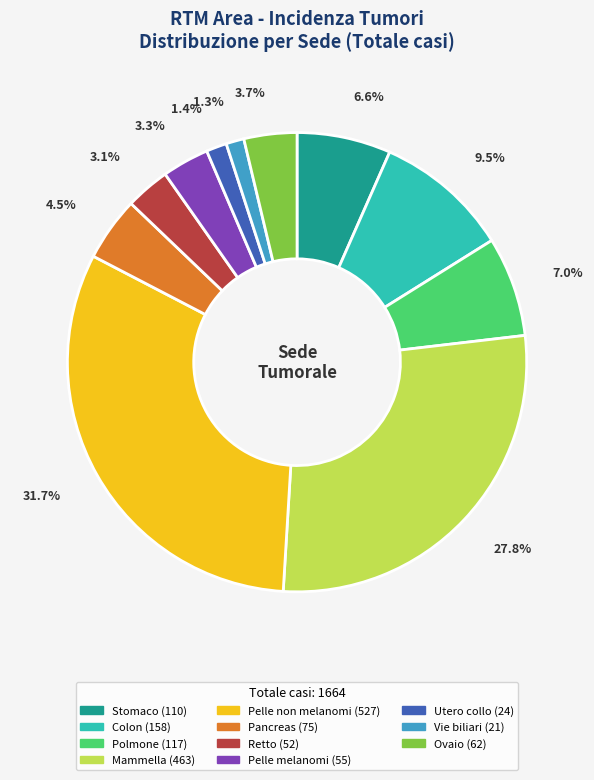

Is the sum of Stomaco and Retto greater than half?

No